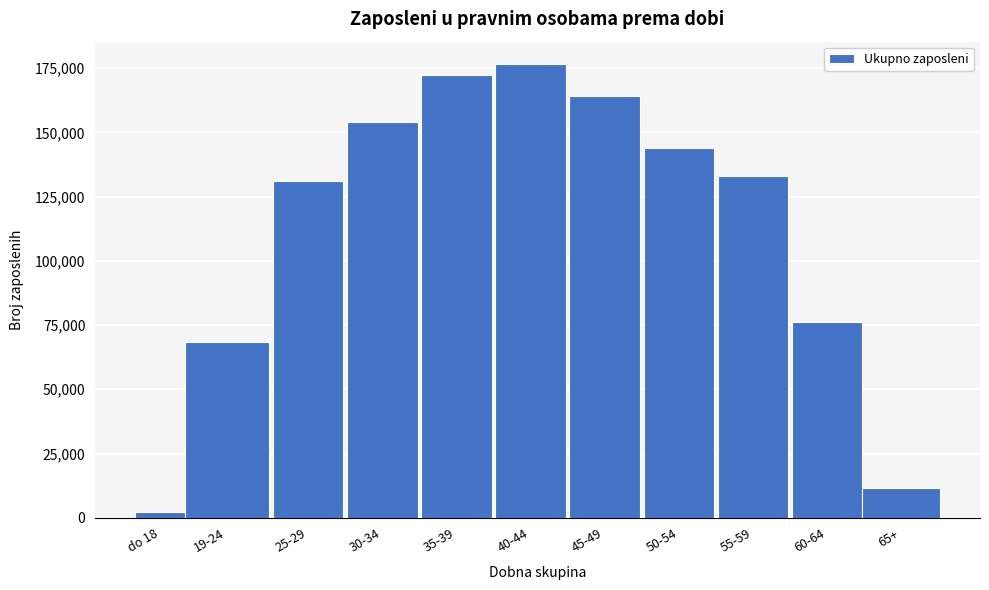

Reading left to right, list all the values displayed in this chart.

2273	68558	131064	153929	172402	176513	164012	143981	133174	76126	11388